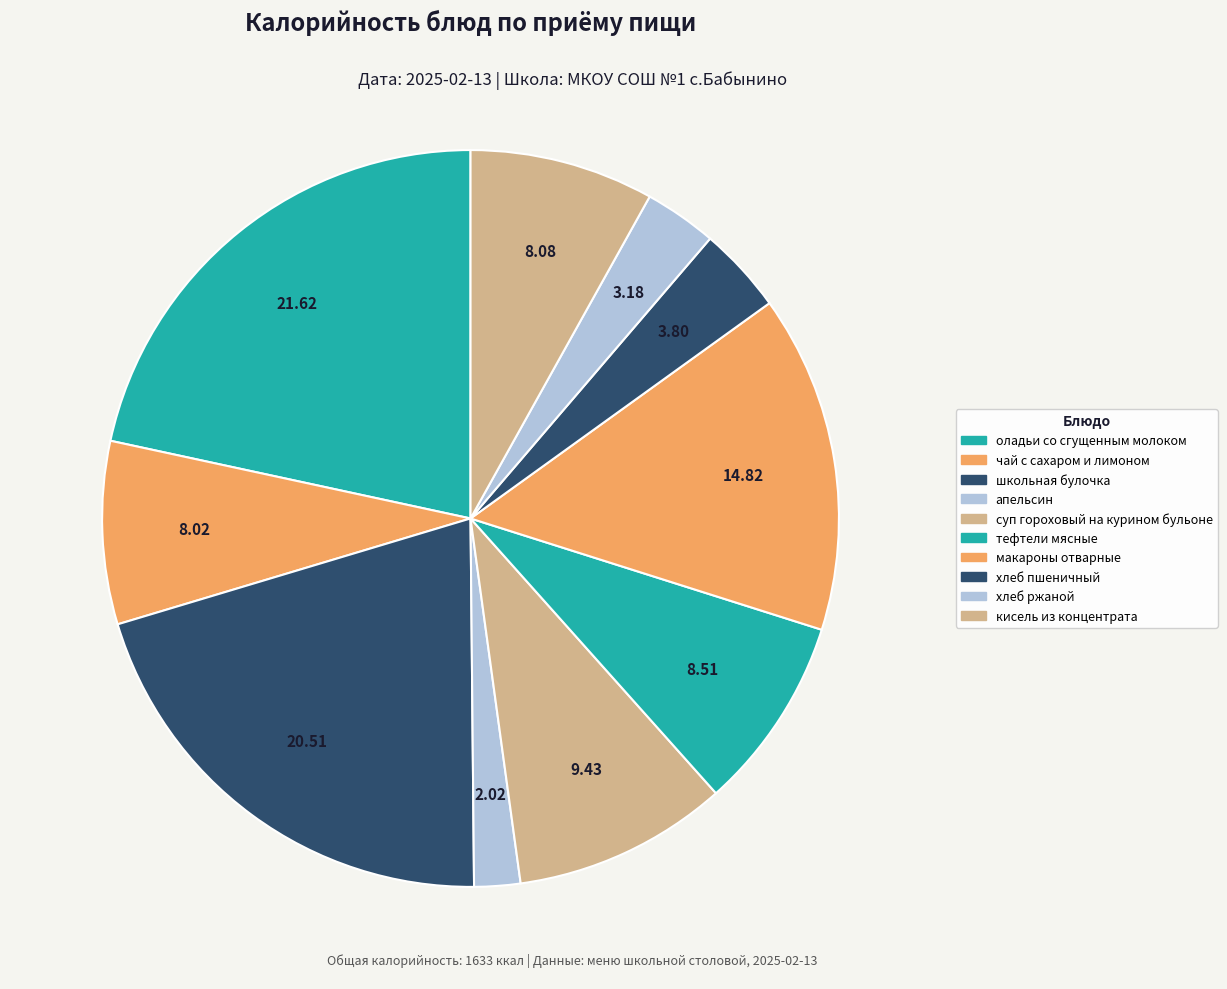

Count the number of slices in the pie.

10